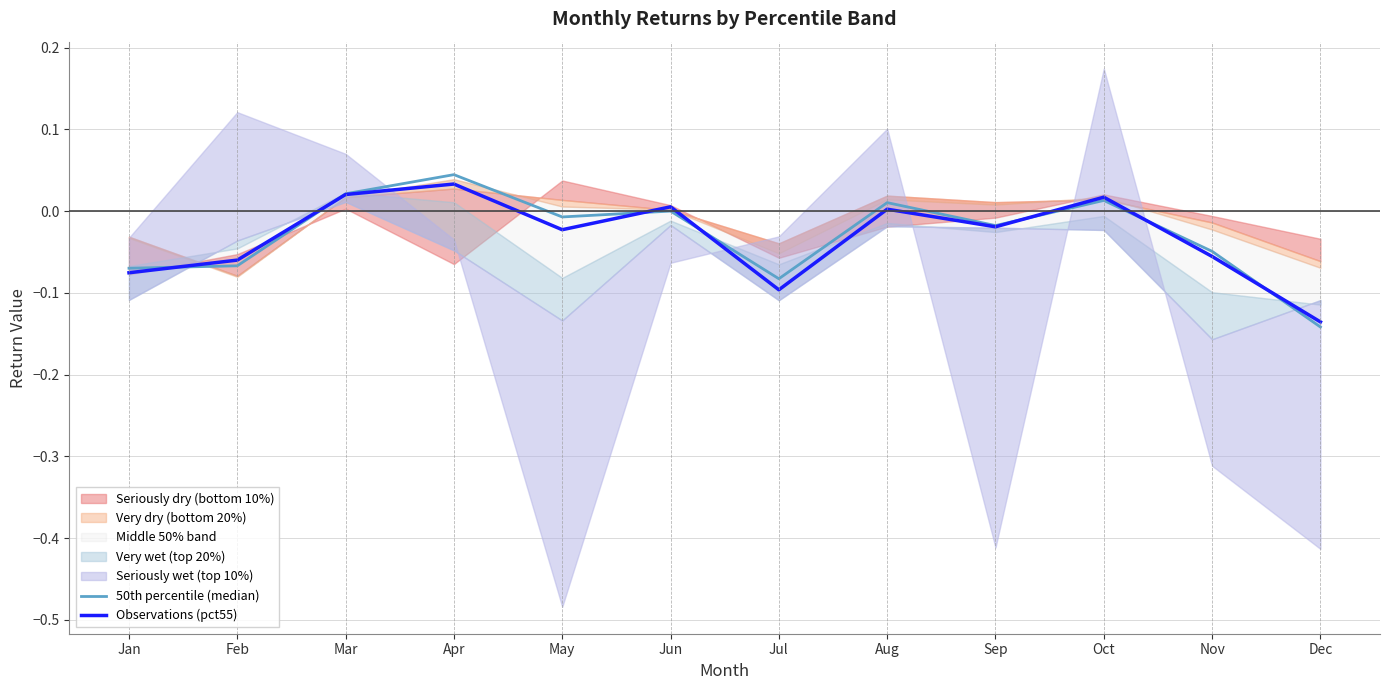

What is the total value across all series at Apr?

0.1